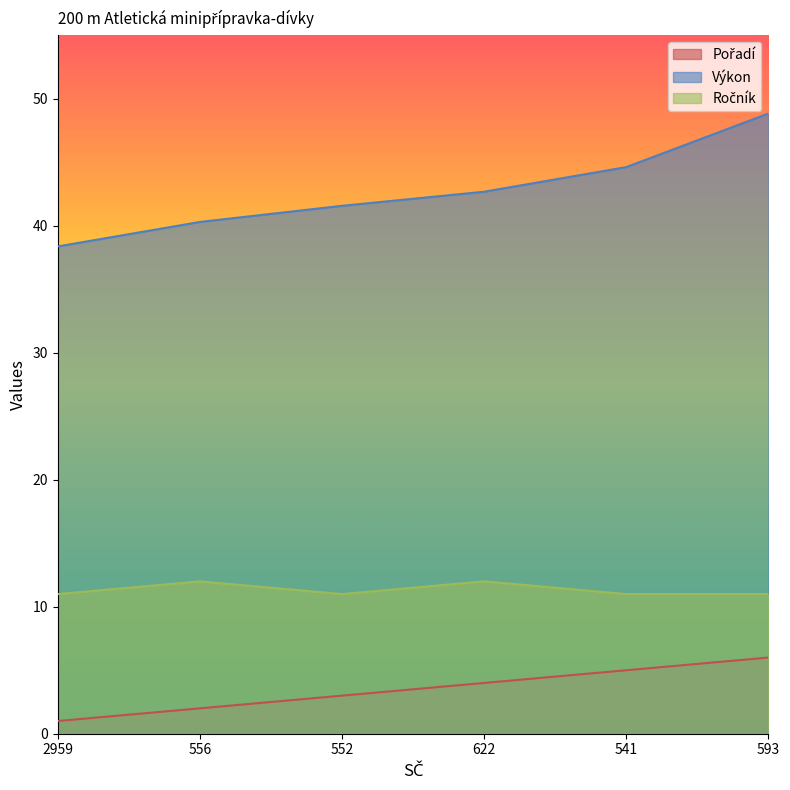

Which series has the largest range (max minus min)?

Výkon